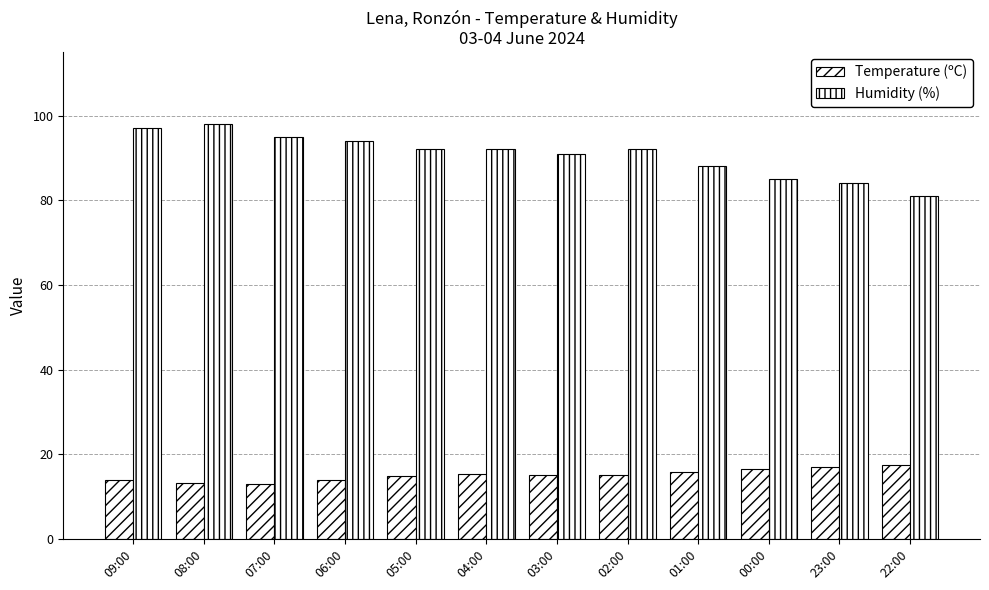

What is the label of the 2nd bar from the right?

23:00